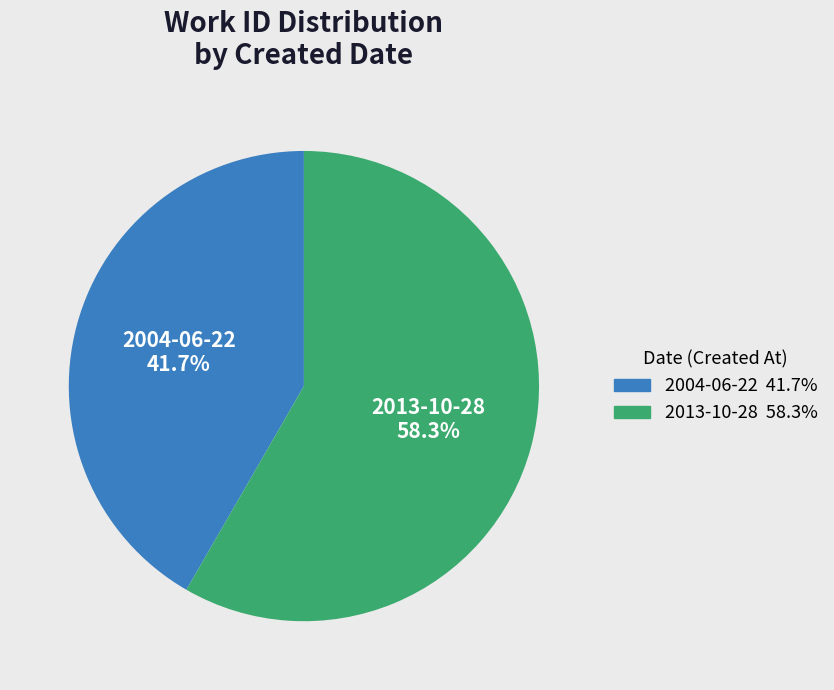

To the nearest percent, what percentage of the pie is 2013-10-28?

58%